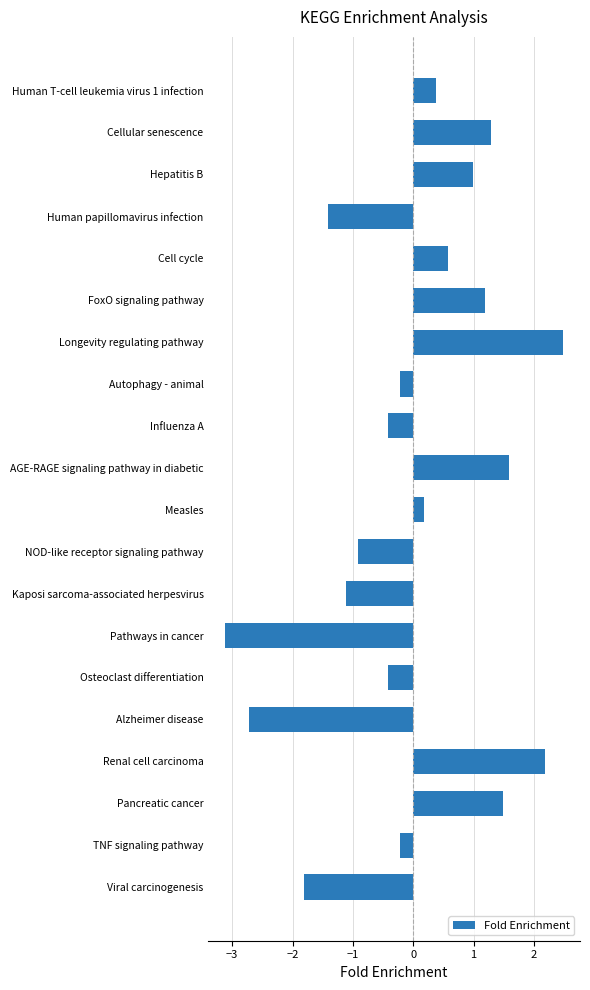

What is the smallest value displayed?

-3.1